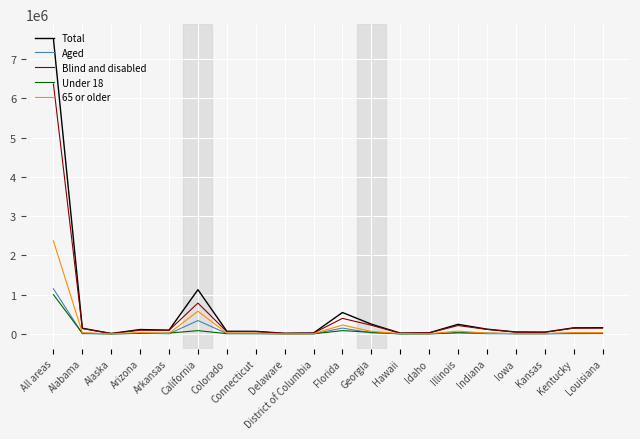

At which label does Total reach its peak?

All areas